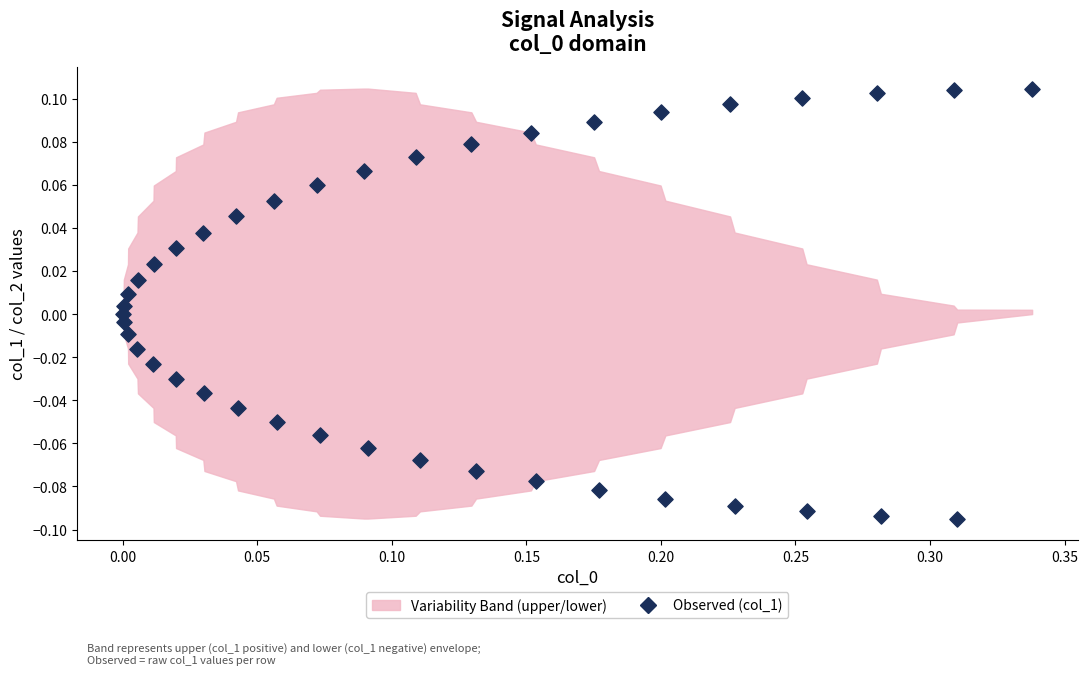

What is the range of X values (max minus min)?

0.3